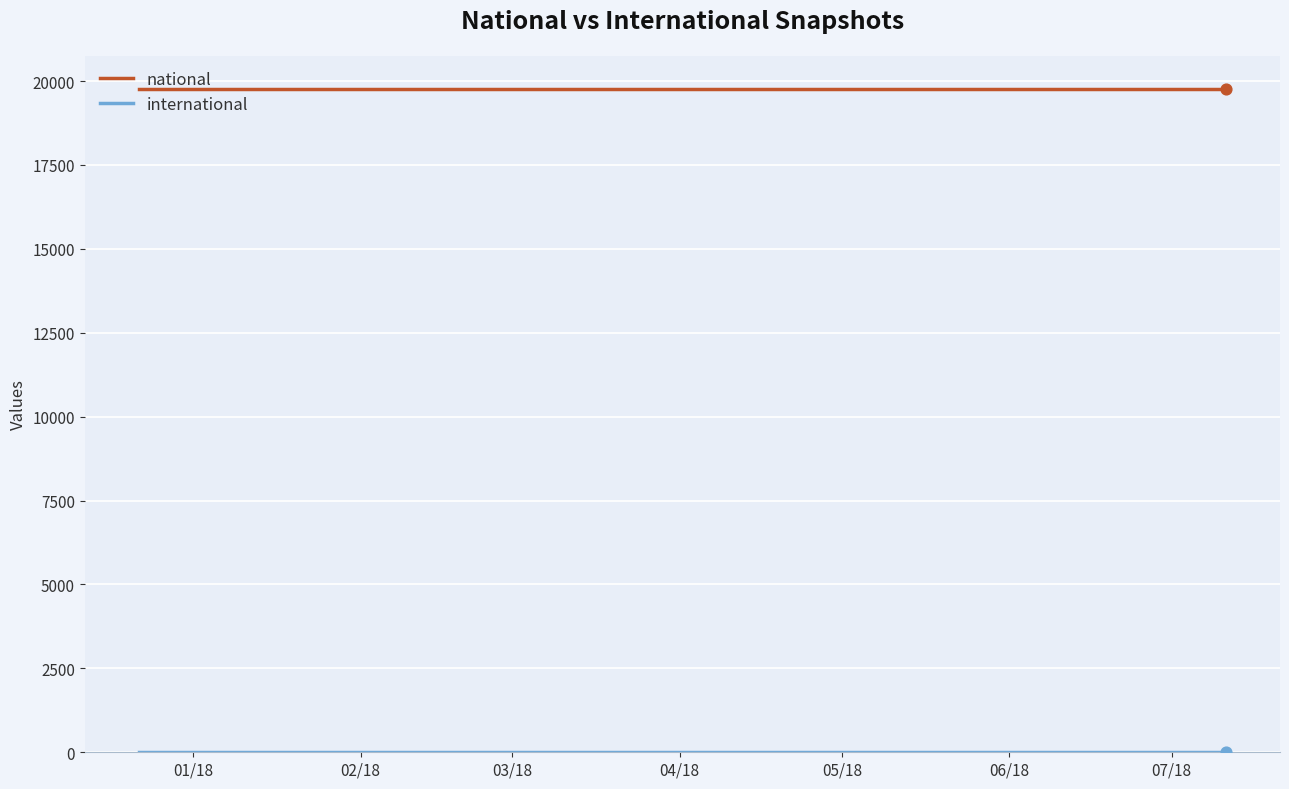

At how many categories does at least one series exceed 5577?

3